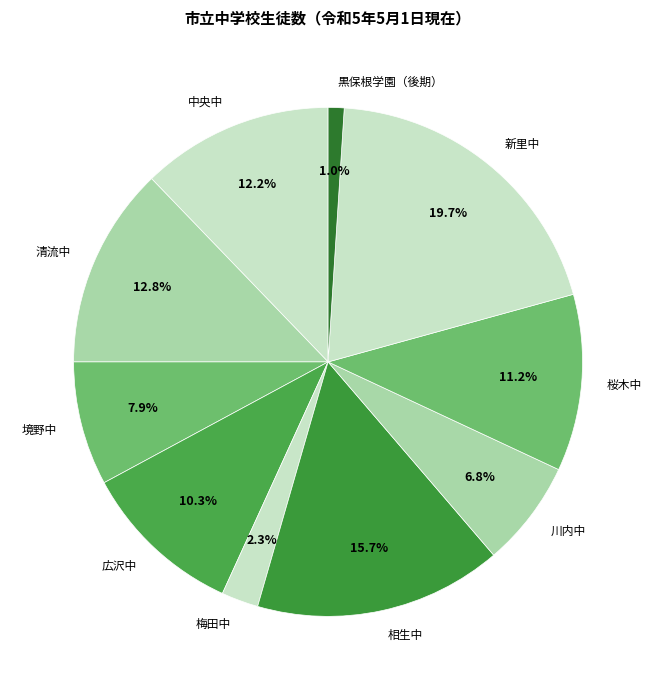

To the nearest percent, what percentage of the pie is 清流中?

13%